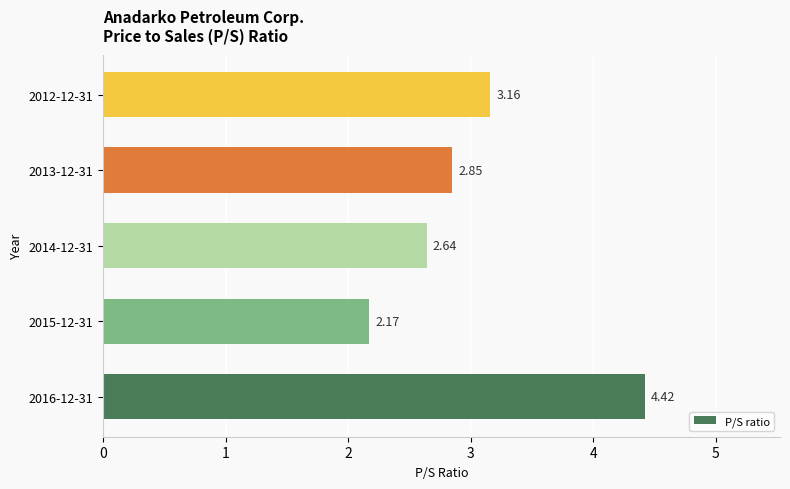

Which has a higher value, 2012-12-31 or 2016-12-31?

2016-12-31